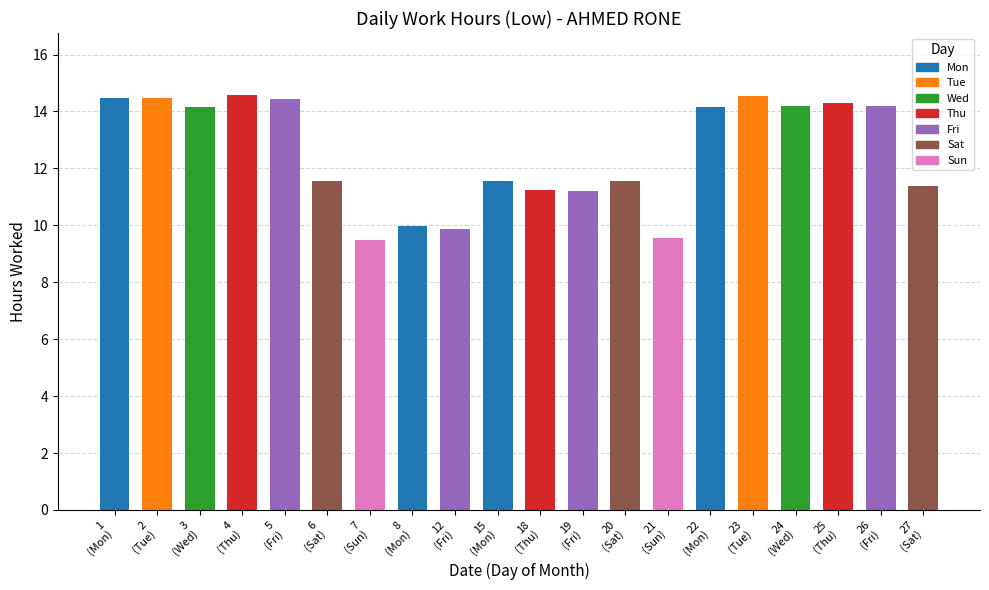

What is the difference between the maximum and second lowest values?

5.0